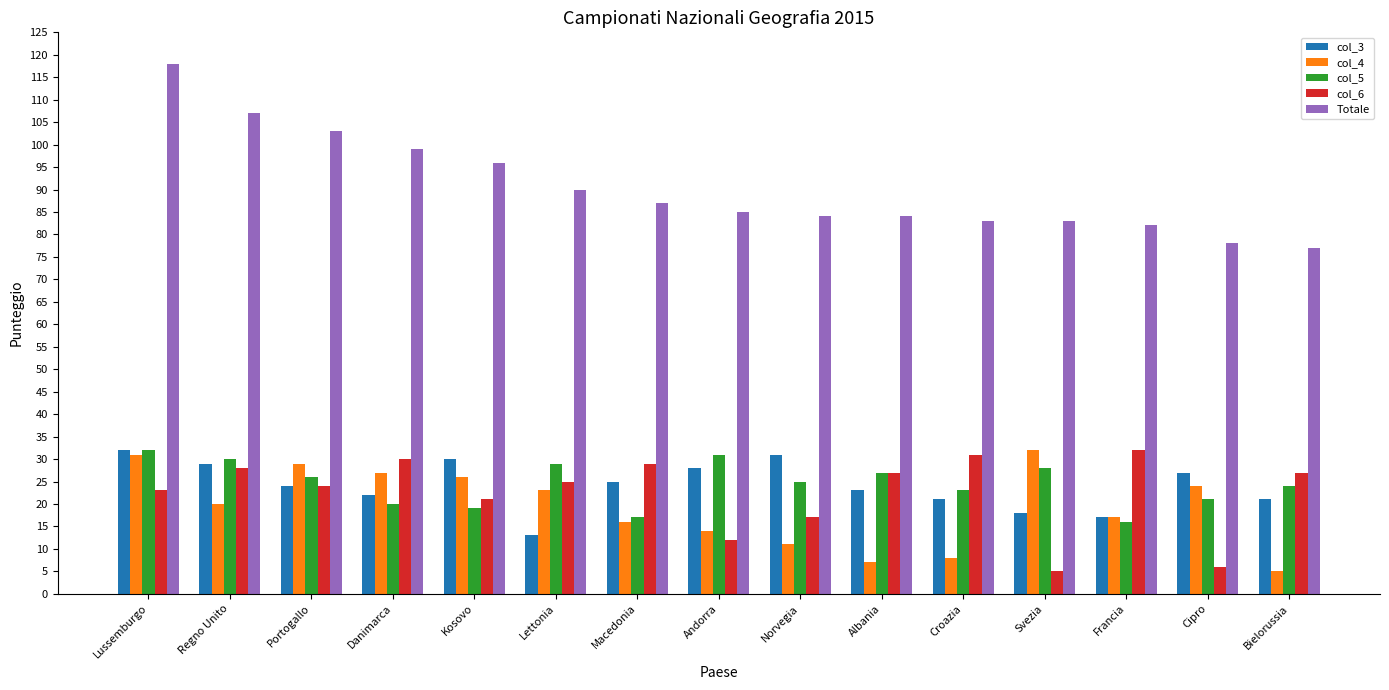

How many groups of bars are there?

15